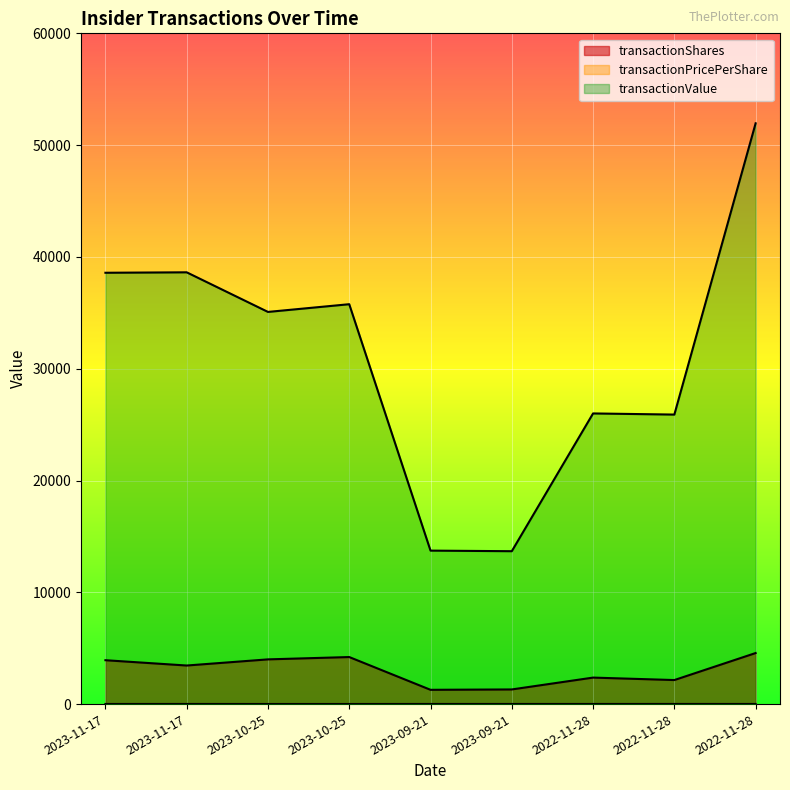

What is the smallest value displayed?

8.5